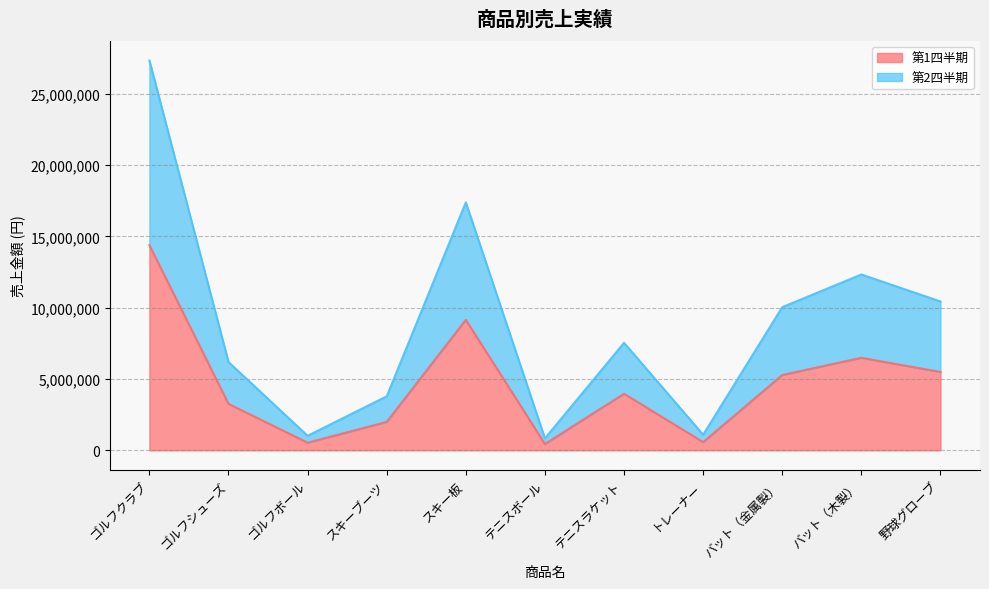

What is the label of the 1st point from the left?

ゴルフクラブ